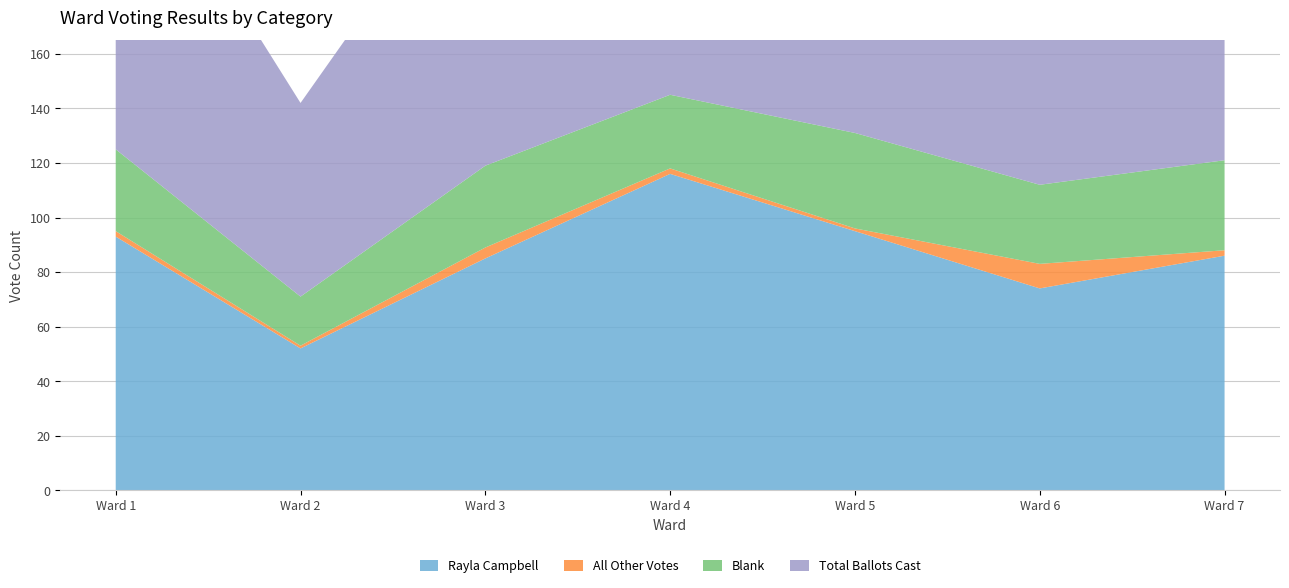

Reading right to left, extract all data points from this chart.

Rayla Campbell: Ward 7=86	Ward 6=74	Ward 5=95	Ward 4=116	Ward 3=85	Ward 2=52	Ward 1=93
All Other Votes: Ward 7=2	Ward 6=9	Ward 5=1	Ward 4=2	Ward 3=4	Ward 2=1	Ward 1=2
Blank: Ward 7=33	Ward 6=29	Ward 5=35	Ward 4=27	Ward 3=30	Ward 2=18	Ward 1=30
Total Ballots Cast: Ward 7=121	Ward 6=112	Ward 5=131	Ward 4=145	Ward 3=119	Ward 2=71	Ward 1=125